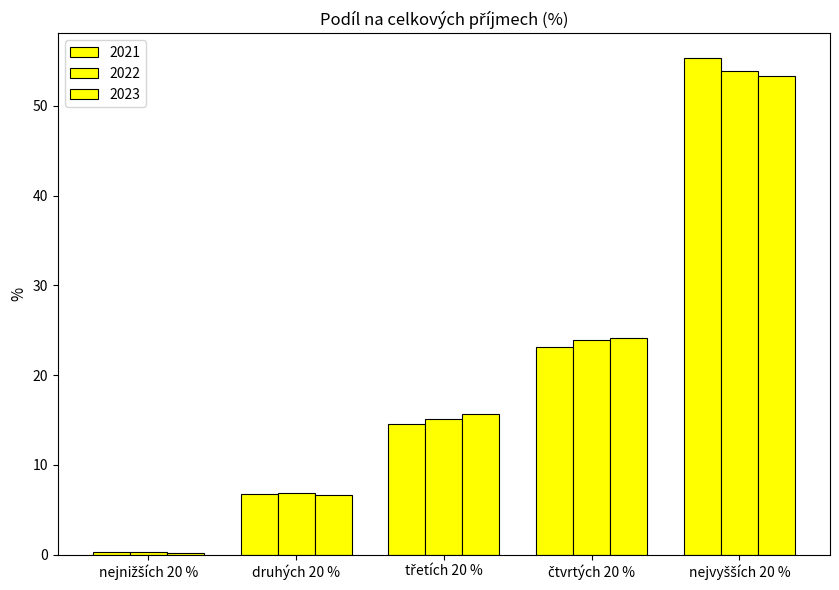

How many categories are shown in the chart?

5